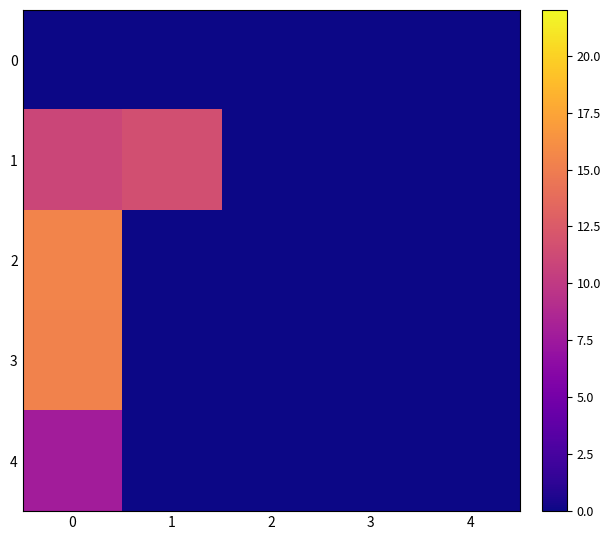

Reading right to left, list all the values displayed in this chart.

0: 4=0.0	3=0.0	2=0.0	1=0.0	0=0.0
1: 4=0.0	3=0.0	2=0.0	1=11.7	0=10.9
2: 4=0.0	3=0.0	2=0.0	1=0.0	0=15.4
3: 4=0.0	3=0.0	2=0.0	1=0.0	0=15.3
4: 4=0.0	3=0.0	2=0.0	1=0.0	0=7.8